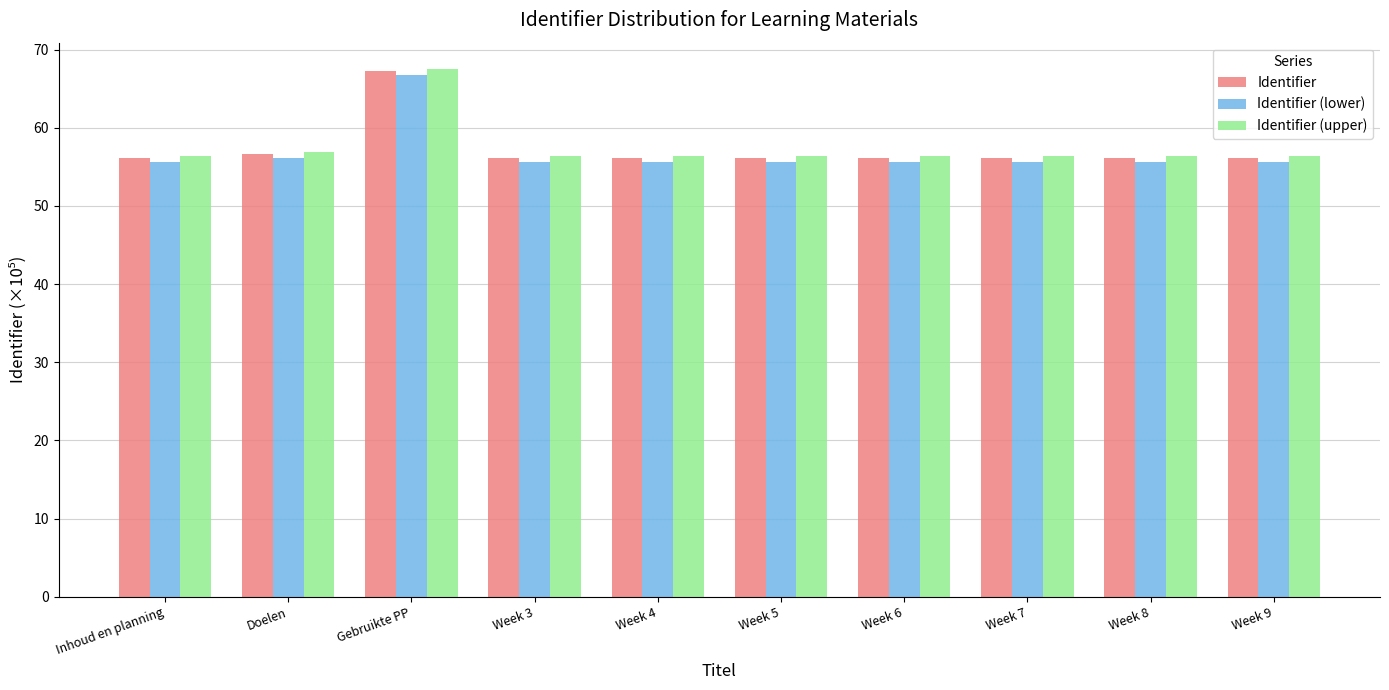

What is the spread (max minus min) of values at Gebruikte PP?

0.8